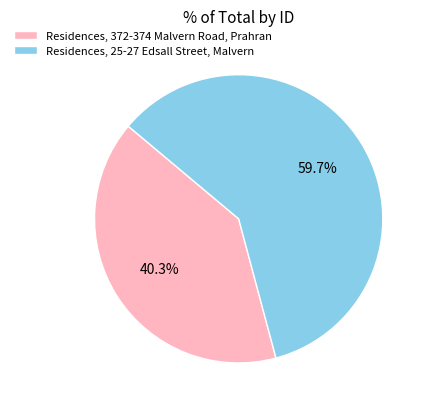

To the nearest percent, what is the combined percentage of Residences, 25-27 Edsall Street, Malvern and Residences, 372-374 Malvern Road, Prahran?

100%